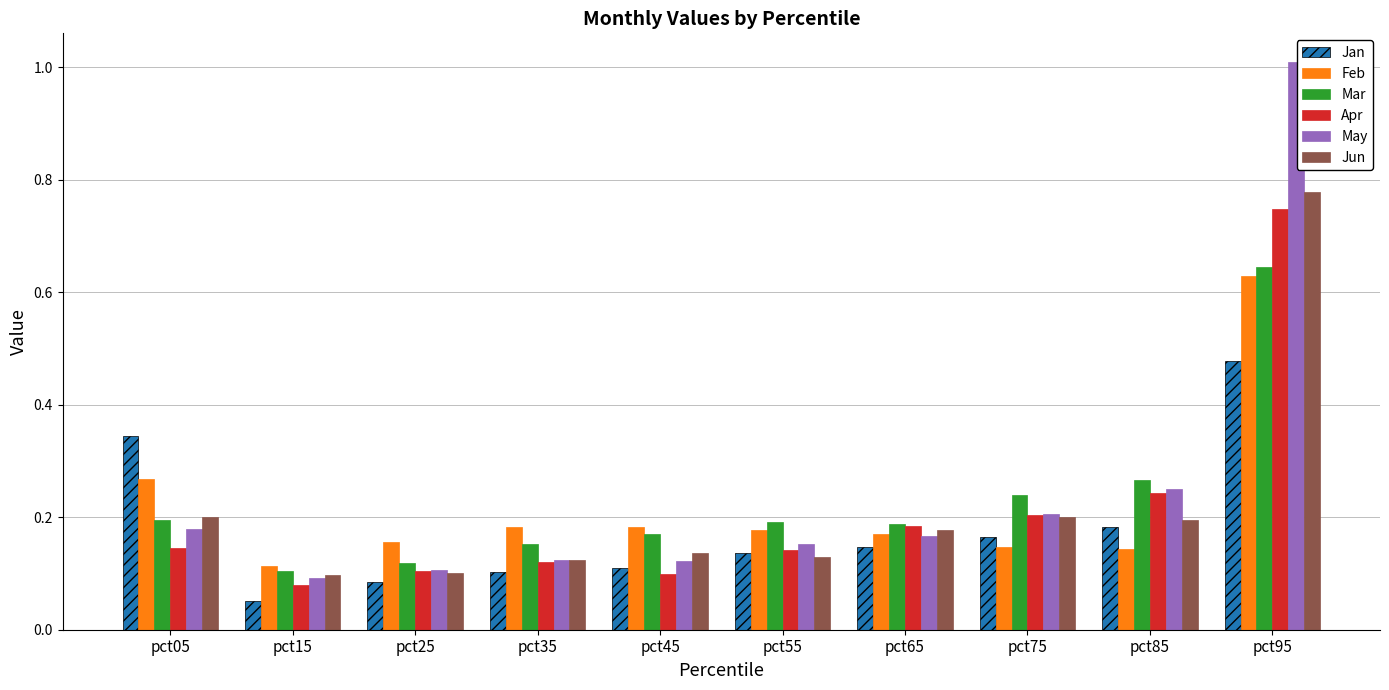

Which series has the largest total across all categories?

May